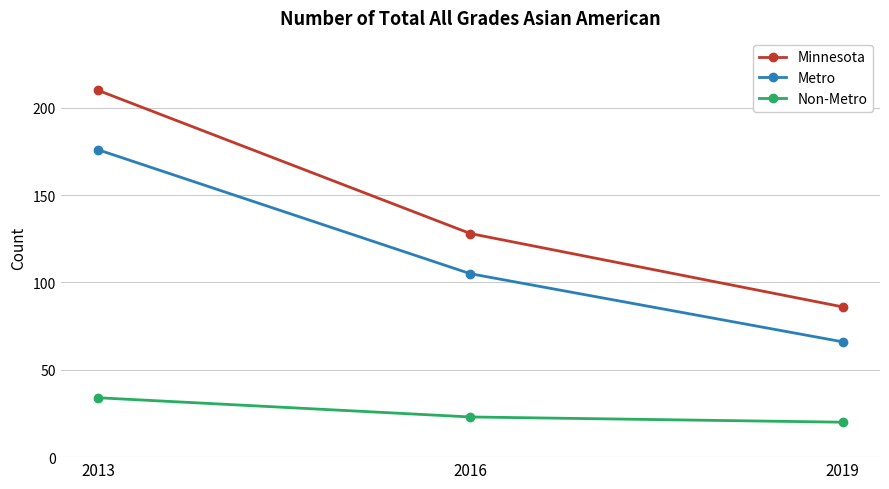

Which series has the widest spread of values?

Minnesota